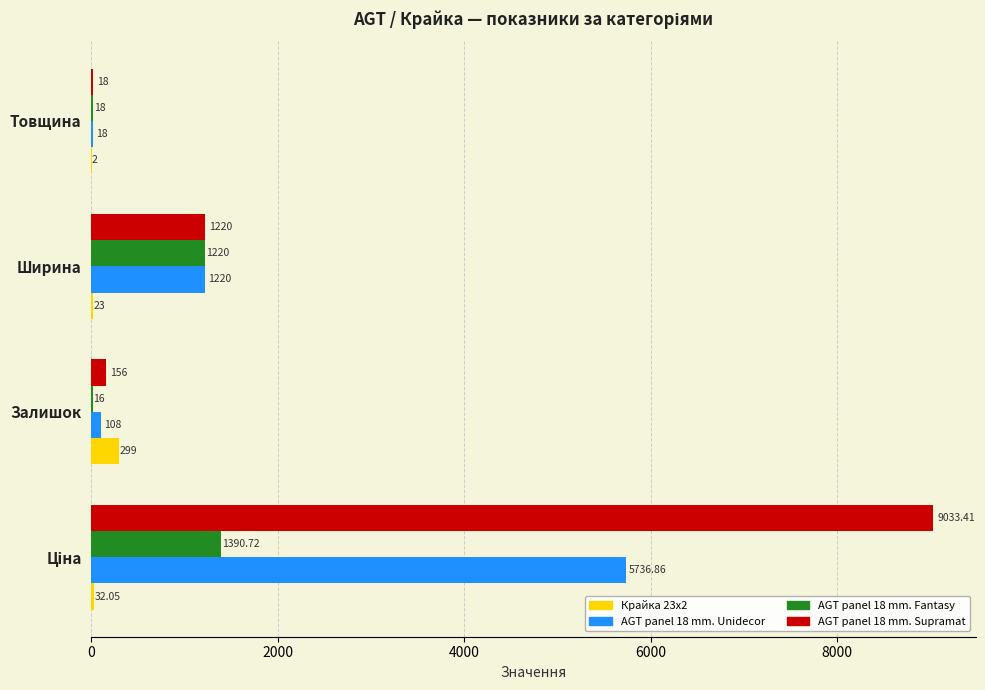

Which series has the largest total across all categories?

AGT panel 18 mm. Supramat